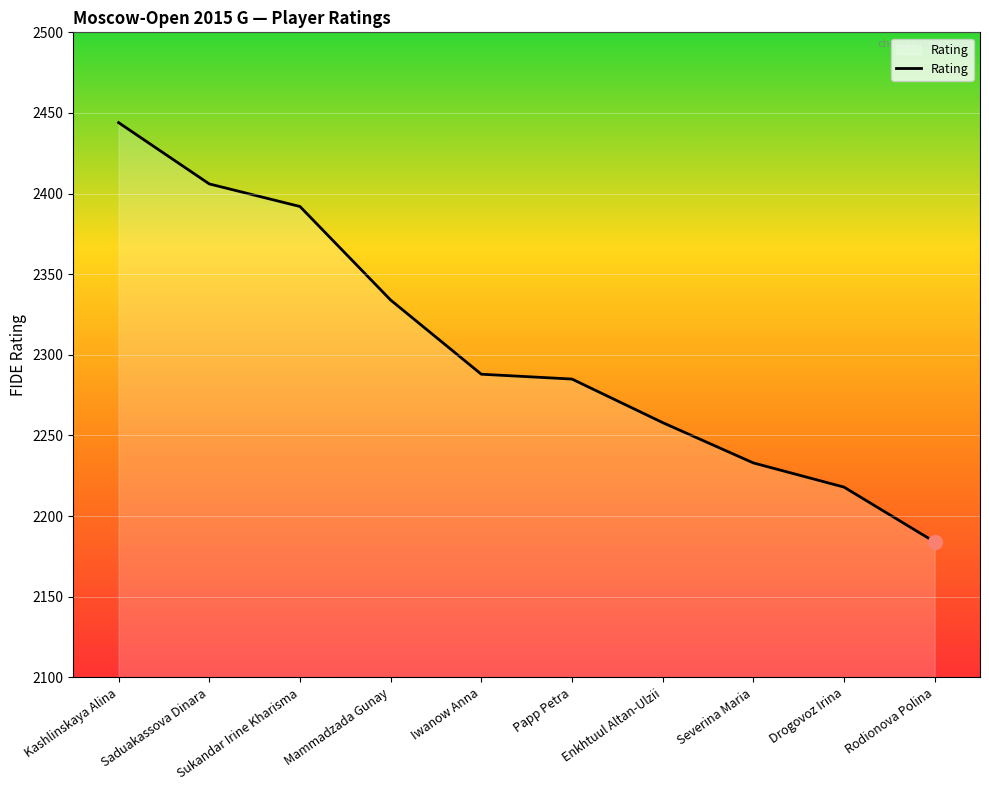

What is the change in value from Kashlinskaya Alina to Enkhtuul Altan-Ulzii?

-186